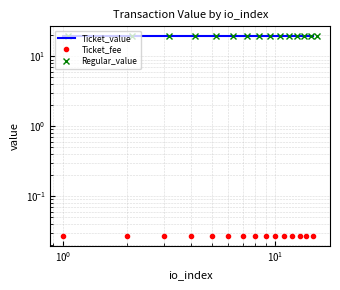

What is the sum of all Regular_value values?

291.5